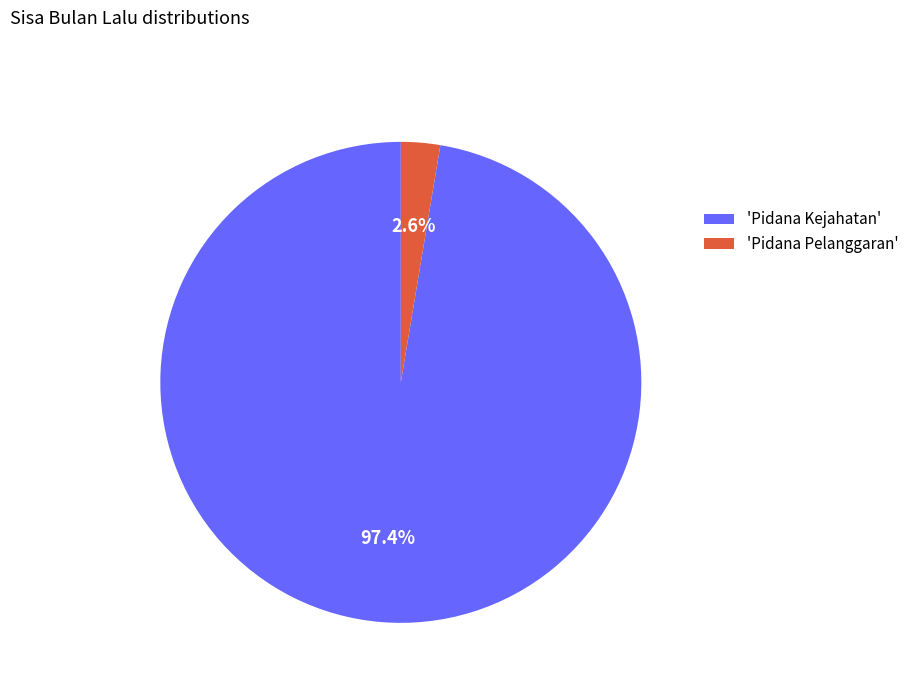

Does 'Pidana Pelanggaran' represent more than half of the total?

No